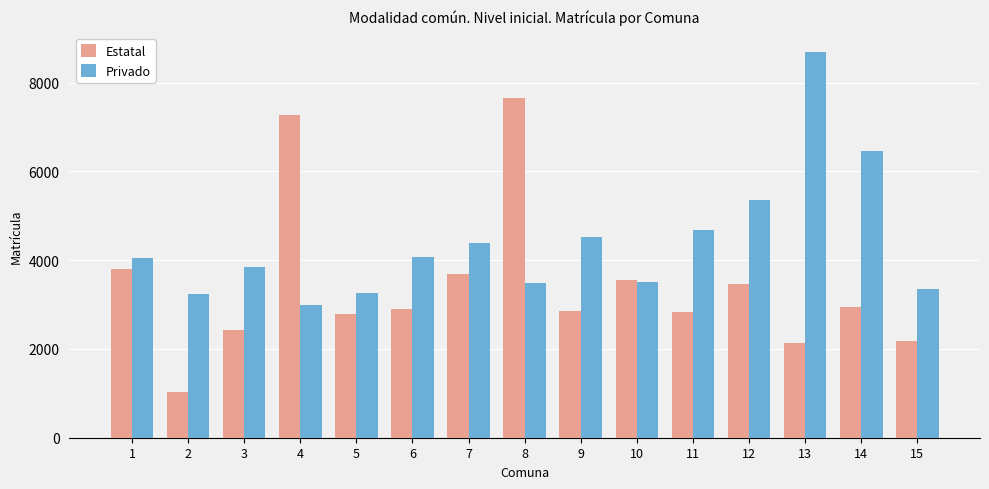

What is the maximum value shown in the chart?

8689